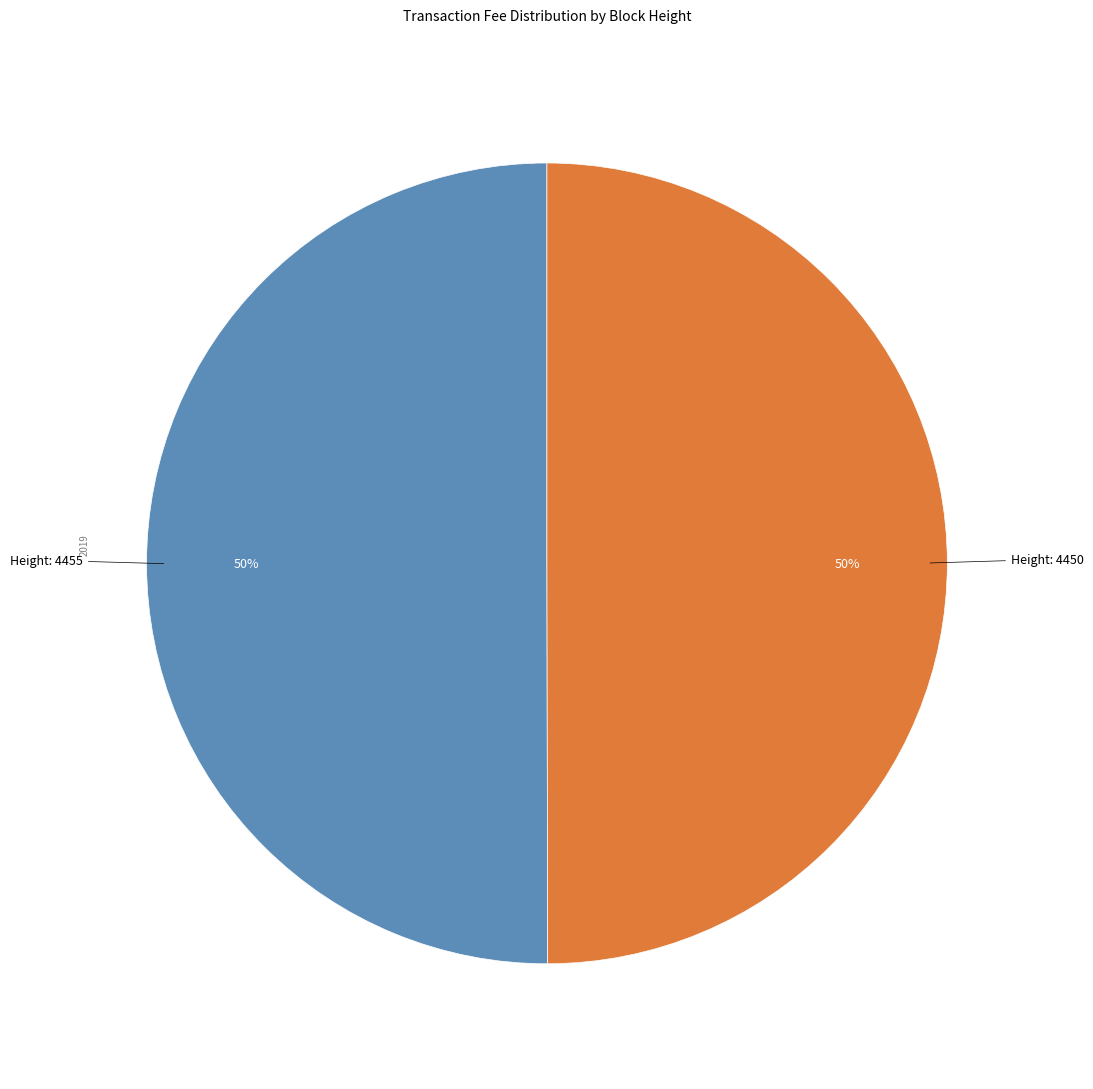

To the nearest percent, what is the average slice percentage?

50%